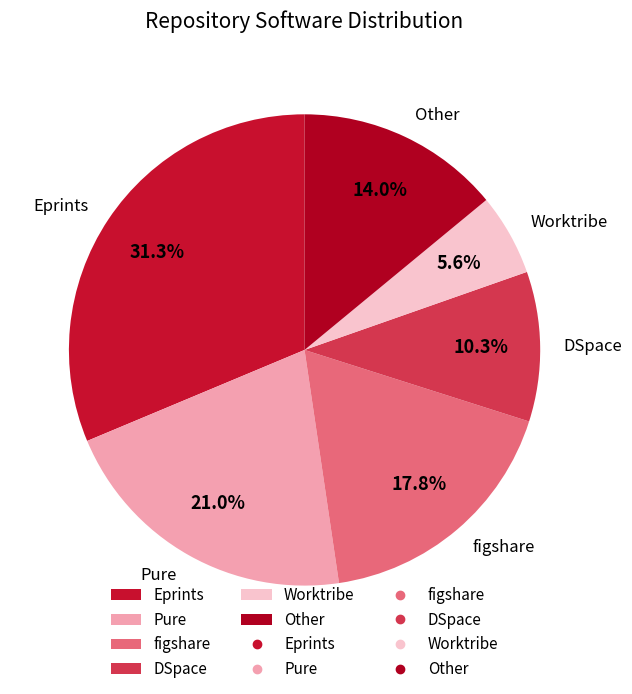

True or false: DSpace accounts for 10% of the total.

True